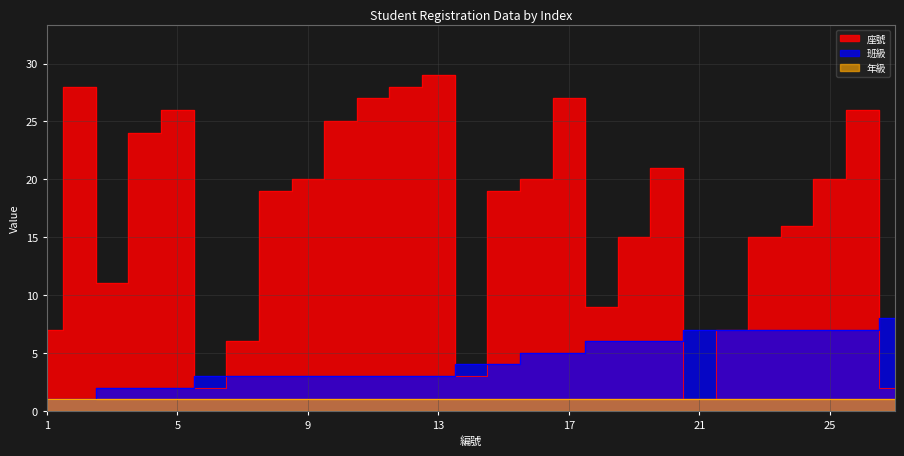

What is the highest value of the 班級 series?

8